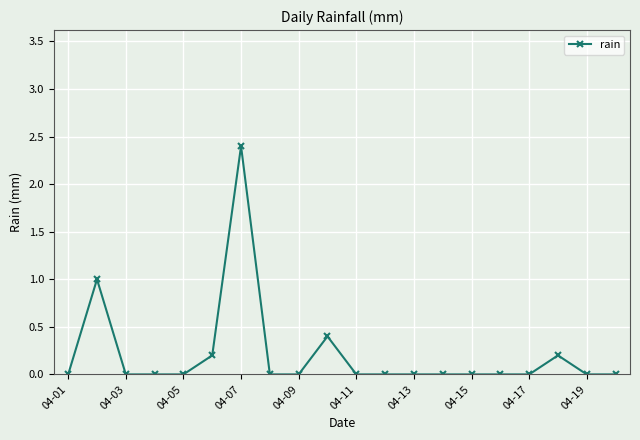

What is the maximum value shown in the chart?

2.4